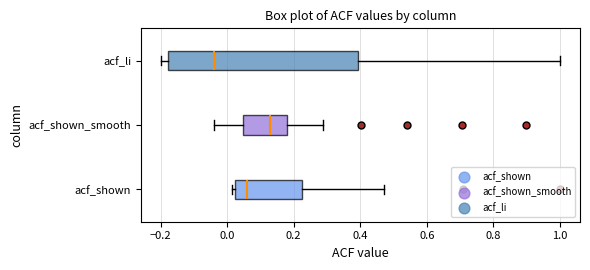

Reading bottom to top, transcribe this box plot: for each box, give where its median line is, the range the box spans, and where its two whiskers end, as read against the x-axis. The values are not printed on the chart, so give them approximately, as read against the axis.

acf_shown: median 0.06, box 0.02 to 0.22, whiskers 0.02 (just left of the box's left edge) to 0.48
acf_shown_smooth: median 0.12, box 0.04 to 0.18, whiskers -0.04 to 0.28
acf_li: median -0.04, box -0.18 to 0.40, whiskers -0.20 to 1.00